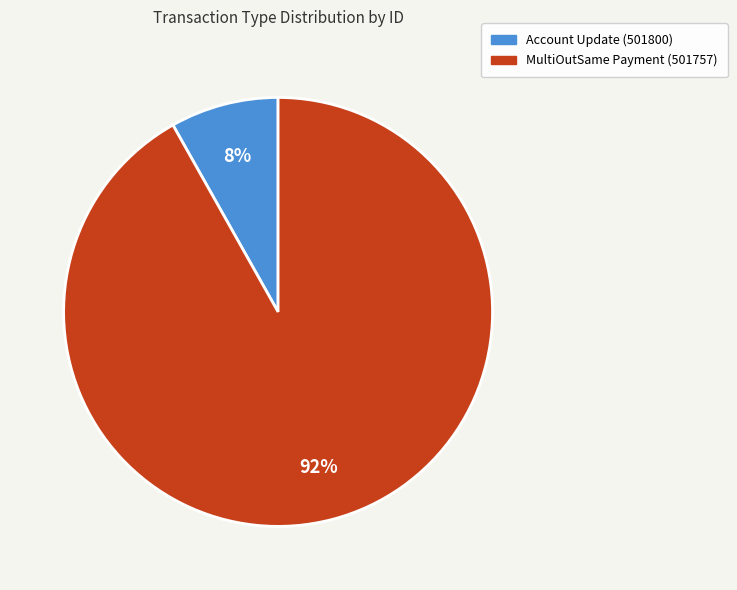

Do Account Update (501800) and MultiOutSame Payment (501757) together represent more than half of the pie?

Yes